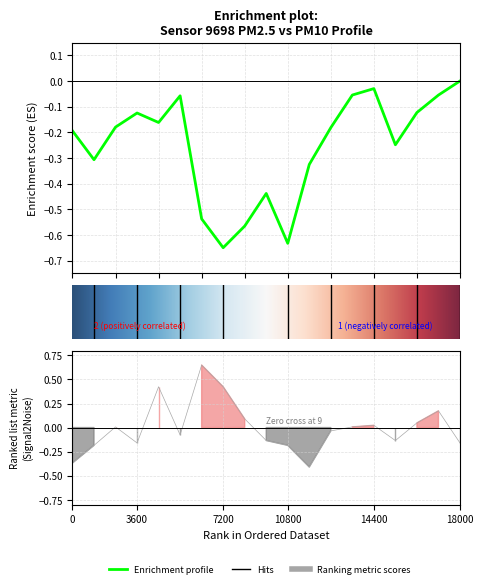

The value at 02:43 is 0.0. True or false?

False